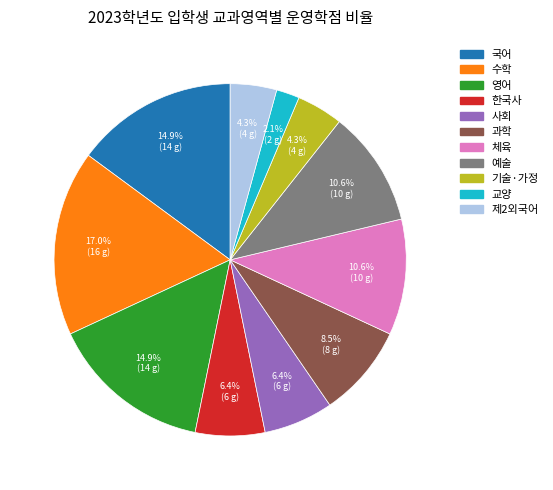

How many segments does this pie chart have?

11